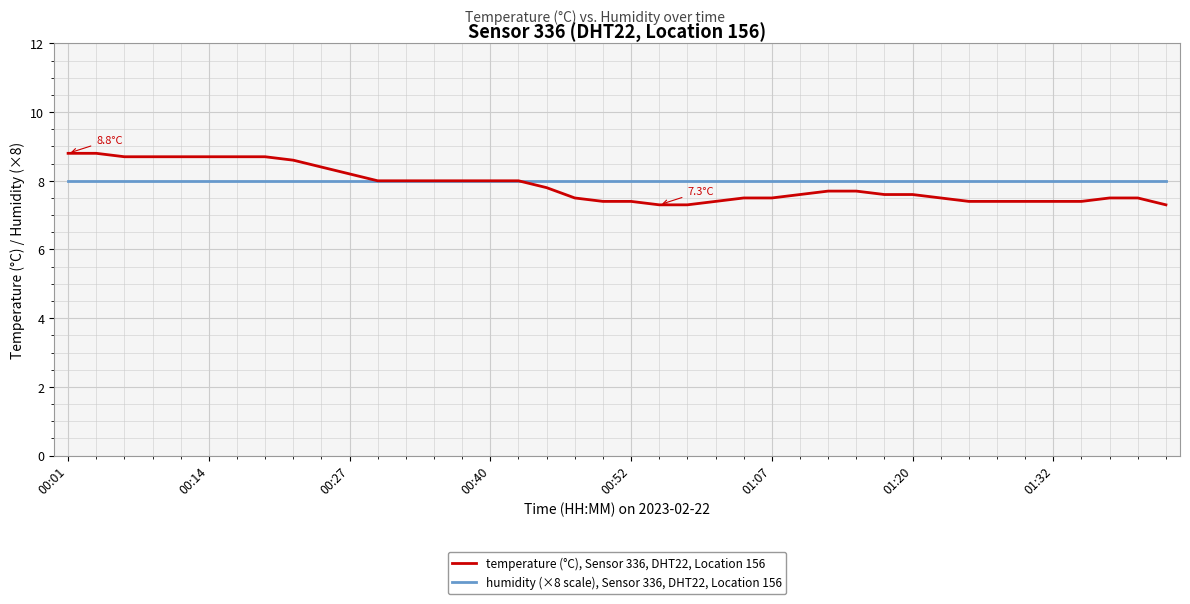

What is the maximum value shown in the chart?

8.8